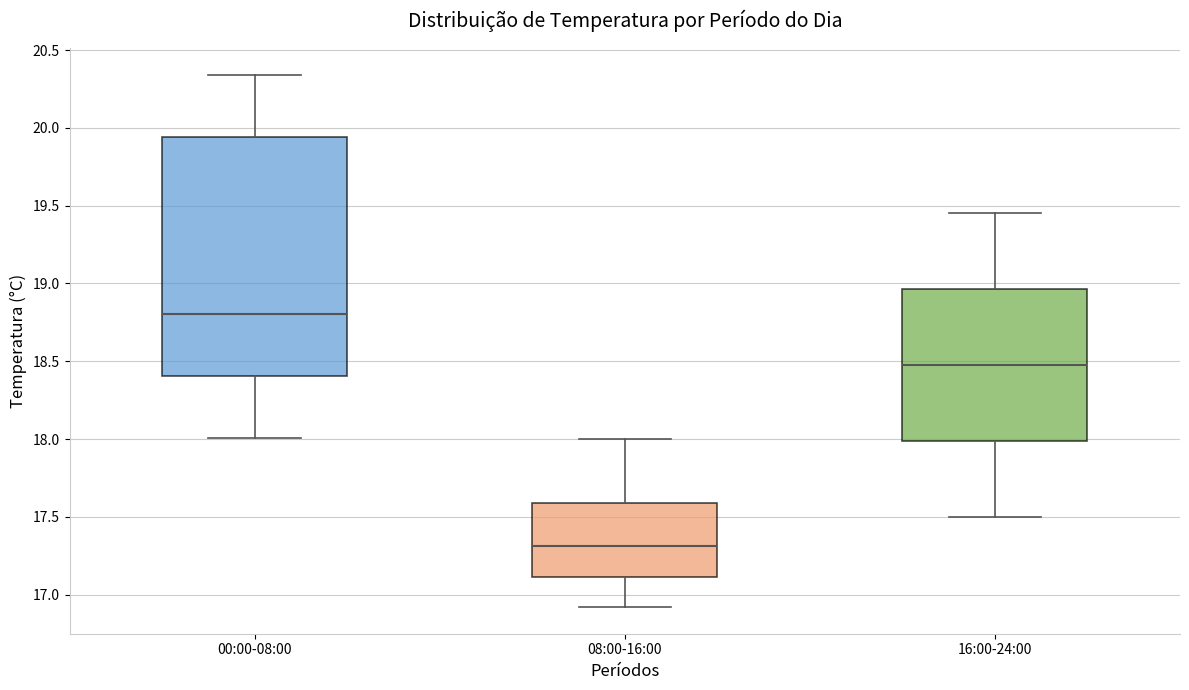

Reading left to right, transcribe this box plot: for each box, give where its median line is, the range the box spans, and where its two whiskers end, as read against the y-axis. The values are not printed on the chart, so give them approximately, as read against the axis.

00:00-08:00: median 18.80, box 18.40 to 19.95, whiskers 18.00 to 20.35
08:00-16:00: median 17.30, box 17.10 to 17.60, whiskers 16.90 to 18.00
16:00-24:00: median 18.50, box 18.00 to 18.95, whiskers 17.50 to 19.45